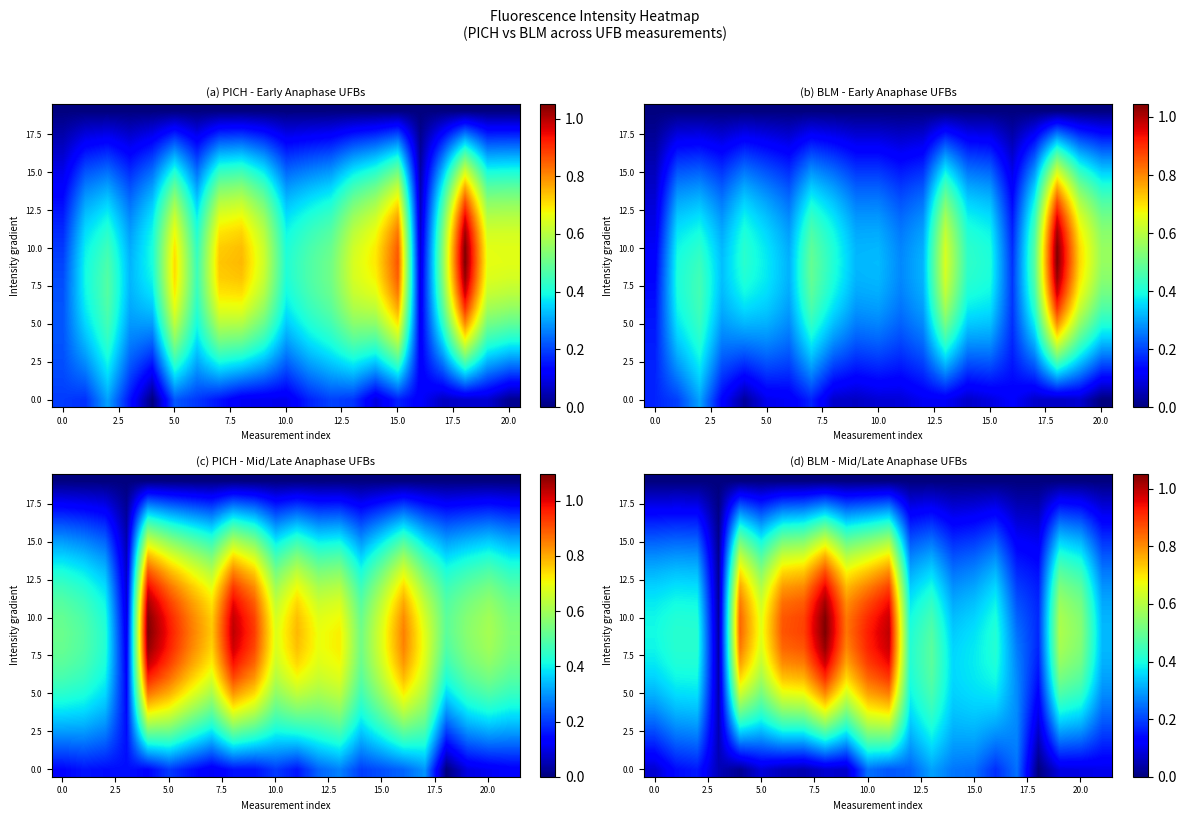

How many categories are shown in the chart?

22